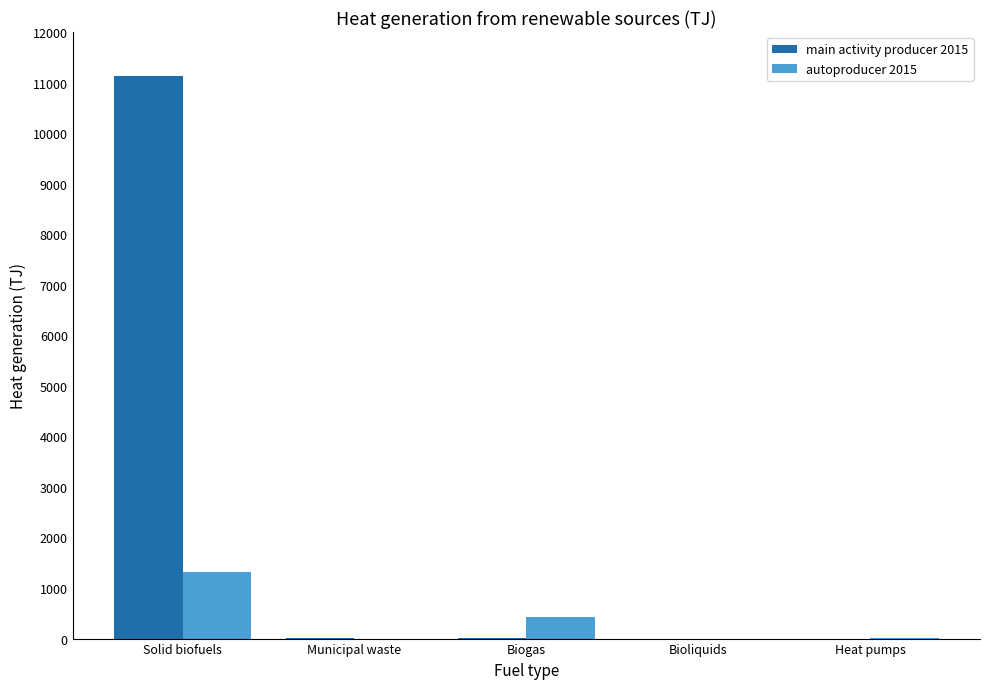

Count the number of data series in this chart.

2